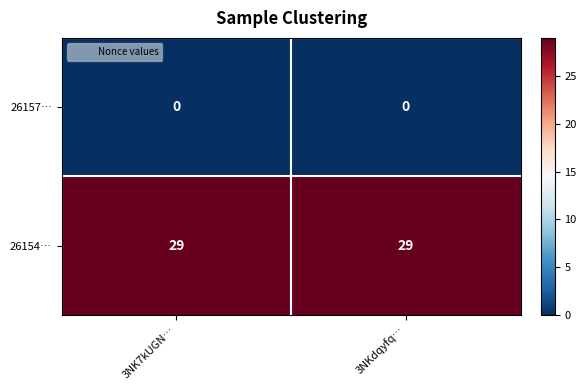

What is the maximum value shown in the chart?

29